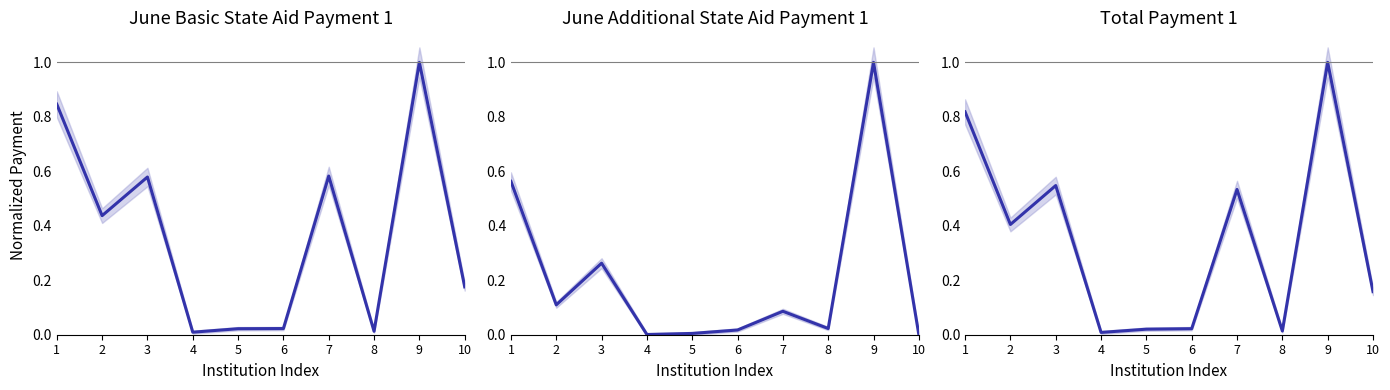

Reading left to right, transcribe all the data shown in this chart.

June Basic State Aid Payment 1: 1=0.8	2=0.4	3=0.6	4=0.0	5=0.0	6=0.0	7=0.6	8=0.0	9=1.0	10=0.2
June Additional State Aid Payment 1: 1=0.6	2=0.1	3=0.3	4=0.0	5=0.0	6=0.0	7=0.1	8=0.0	9=1.0	10=0.0
Total Payment 1: 1=0.8	2=0.4	3=0.5	4=0.0	5=0.0	6=0.0	7=0.5	8=0.0	9=1.0	10=0.2